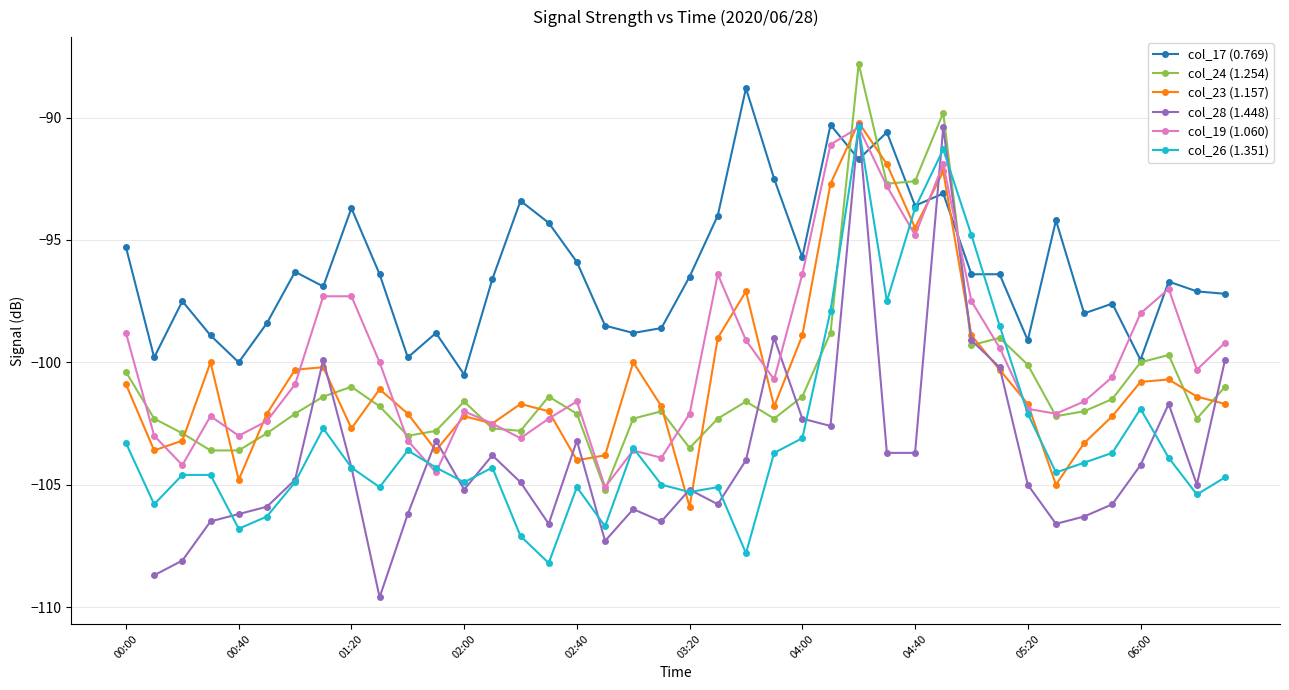

The value of col_19 (1.060) at 06:00 is -160.3. True or false?

False